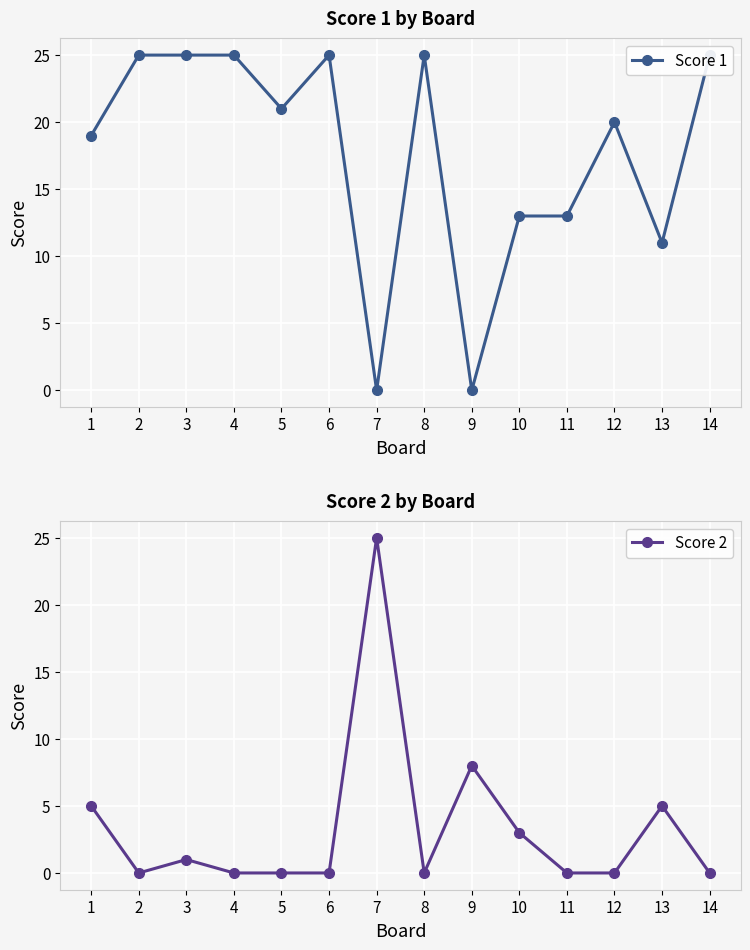

Does the chart display data point markers on the line(s)?

Yes